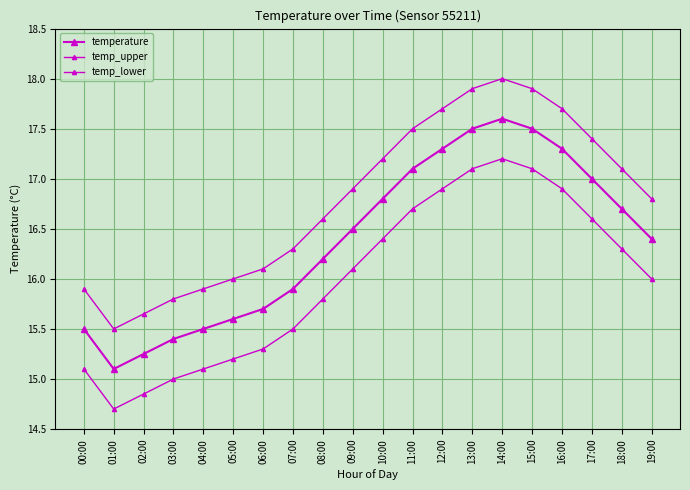

What is the smallest value displayed?

14.7